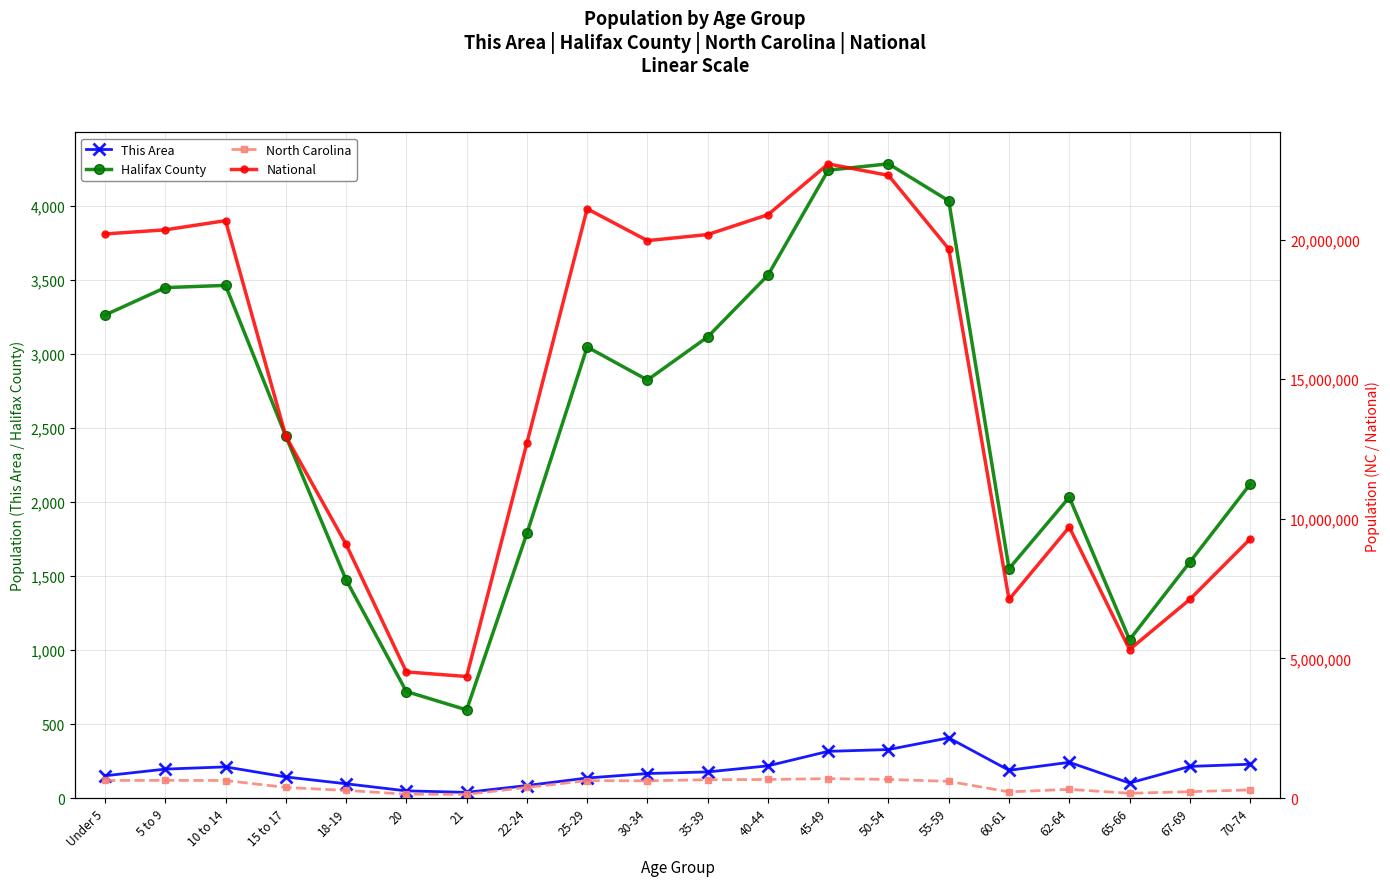

Count the number of categories in the chart.

20